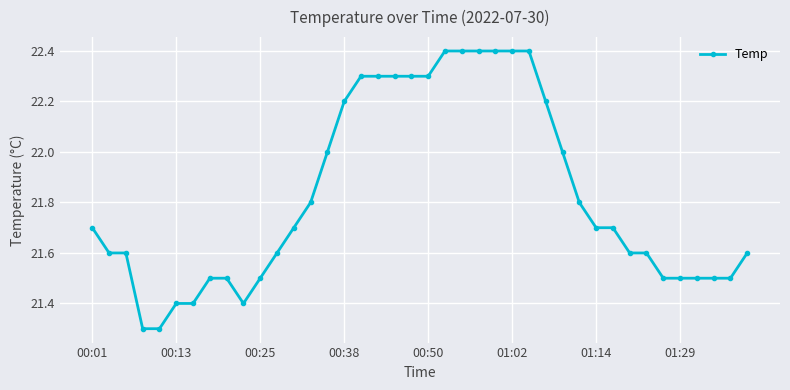

What is the maximum value shown in the chart?

22.4